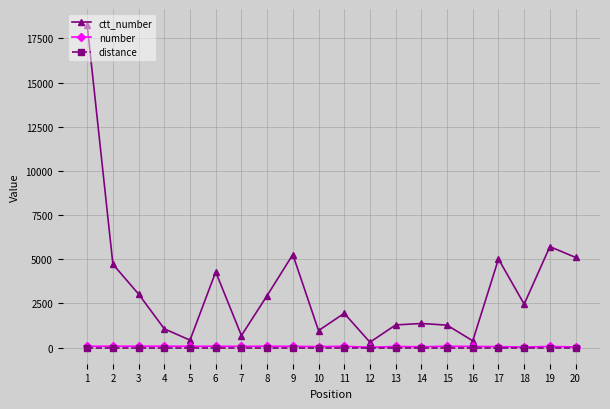

Which series has the largest total across all categories?

ctt_number